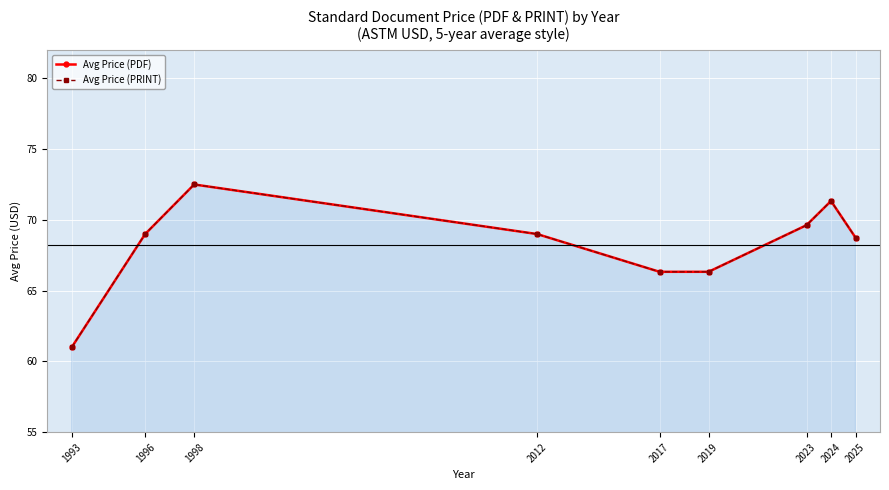

What is the value of the Avg Price (PRINT) point at the 8th from the left?

71.3